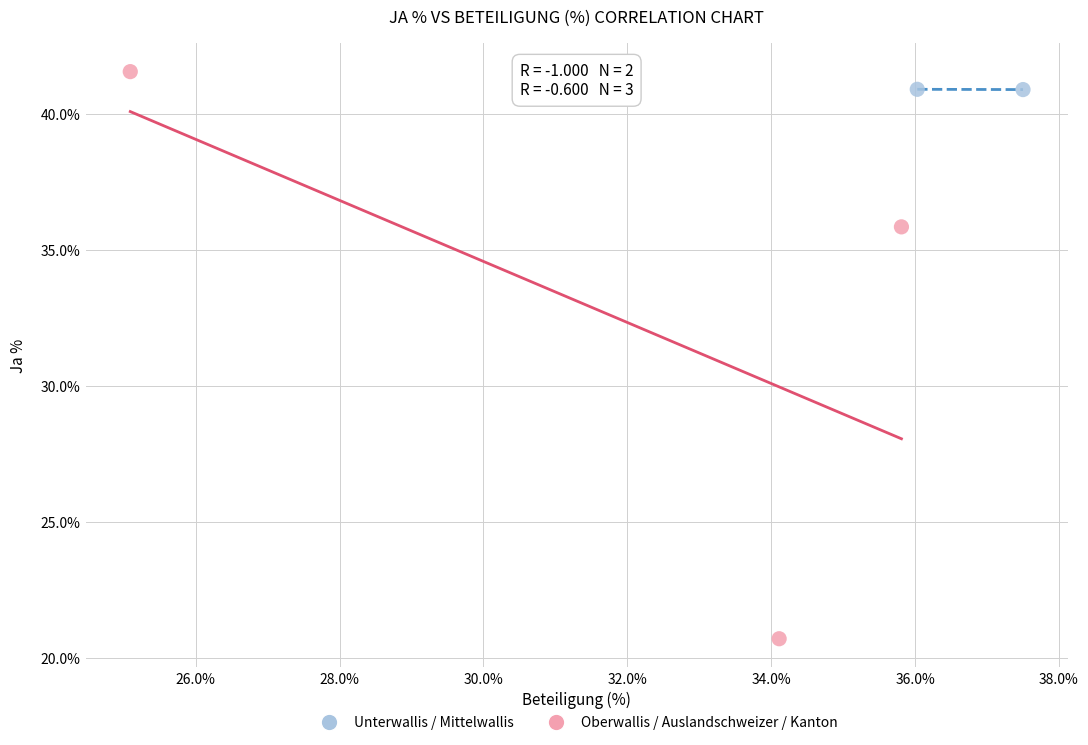

Which series contains the lowest Y value?

Oberwallis / Auslandschweizer / Kanton